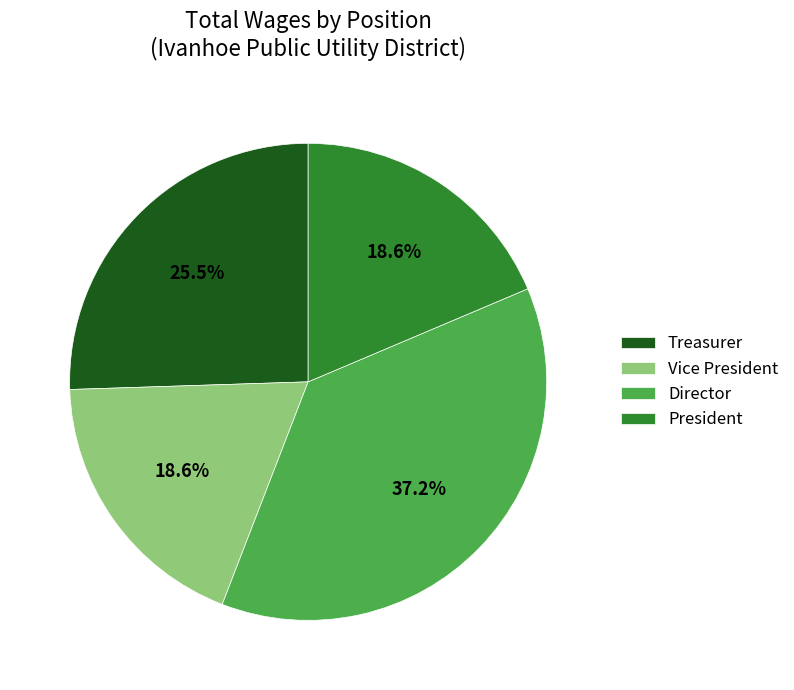

Does Director represent more than half of the total?

No